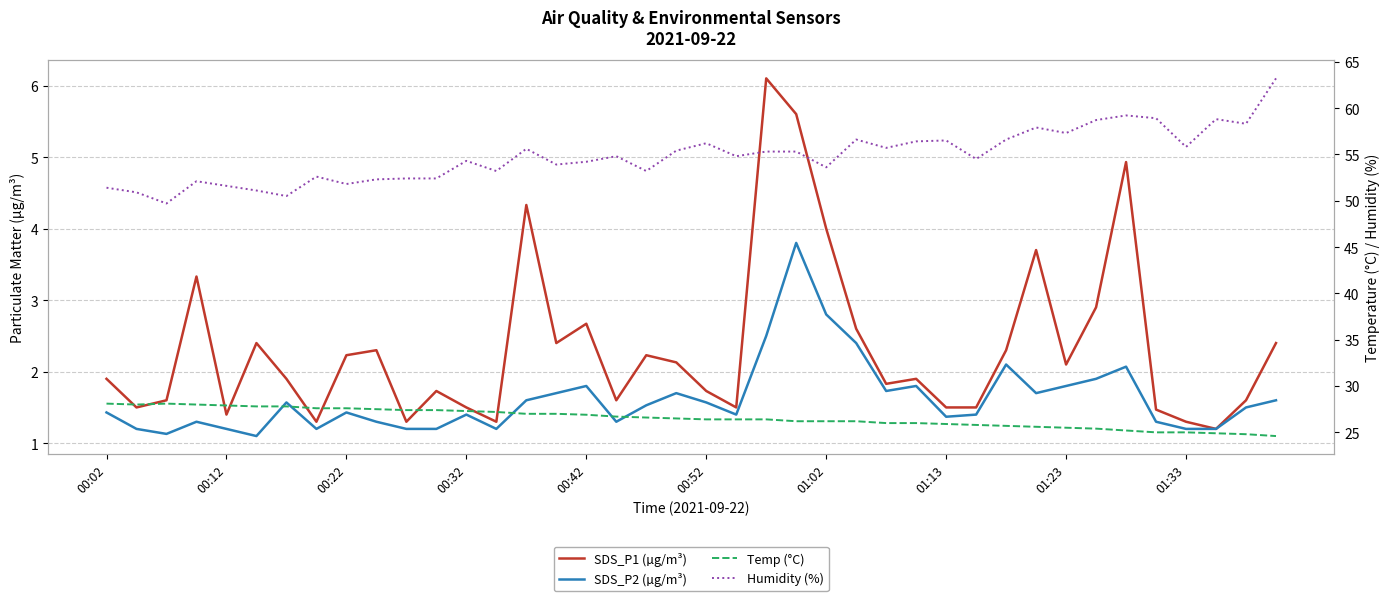

What are all the series names shown in the legend?

SDS_P1 (µg/m³), SDS_P2 (µg/m³), Temp (°C), Humidity (%)